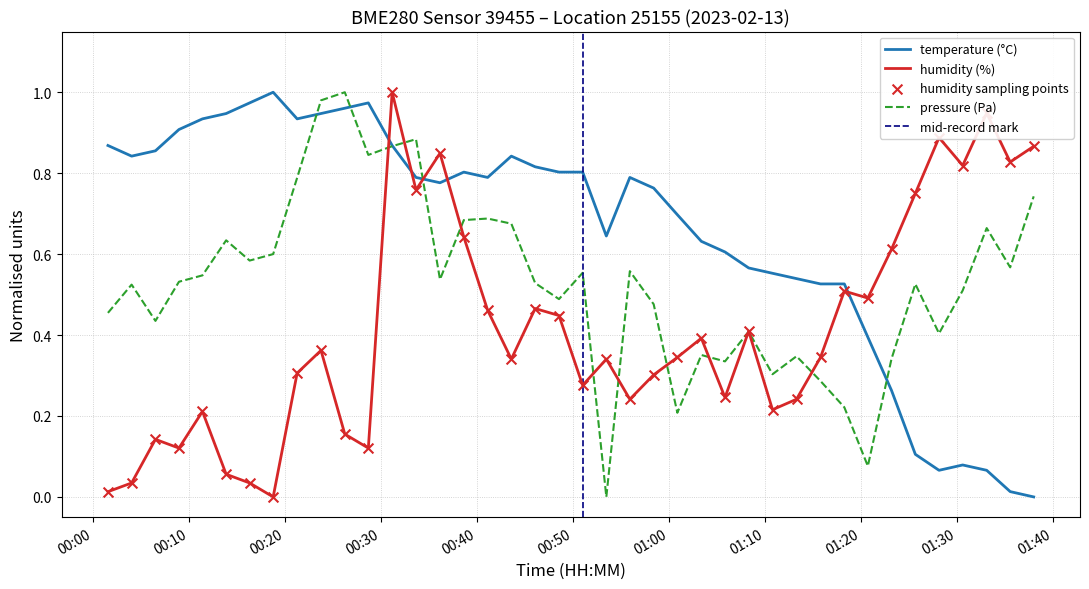

Which series reaches the minimum Y coordinate?

temperature